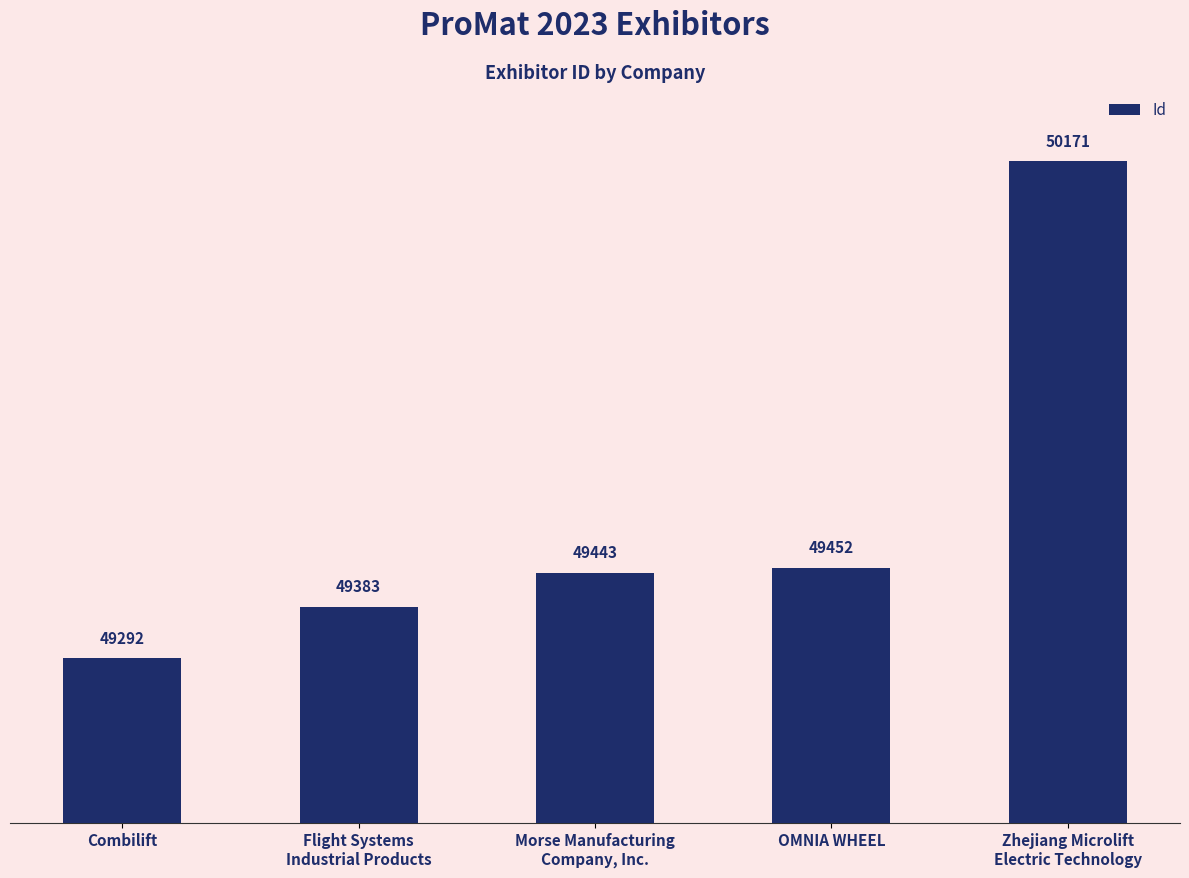

Is it true that the value at OMNIA WHEEL is 16782?

False